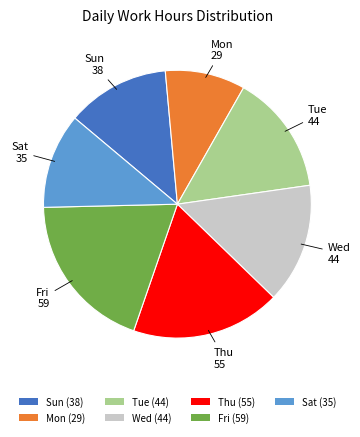

Is the sum of Thu (55) and Fri (59) greater than half?

No